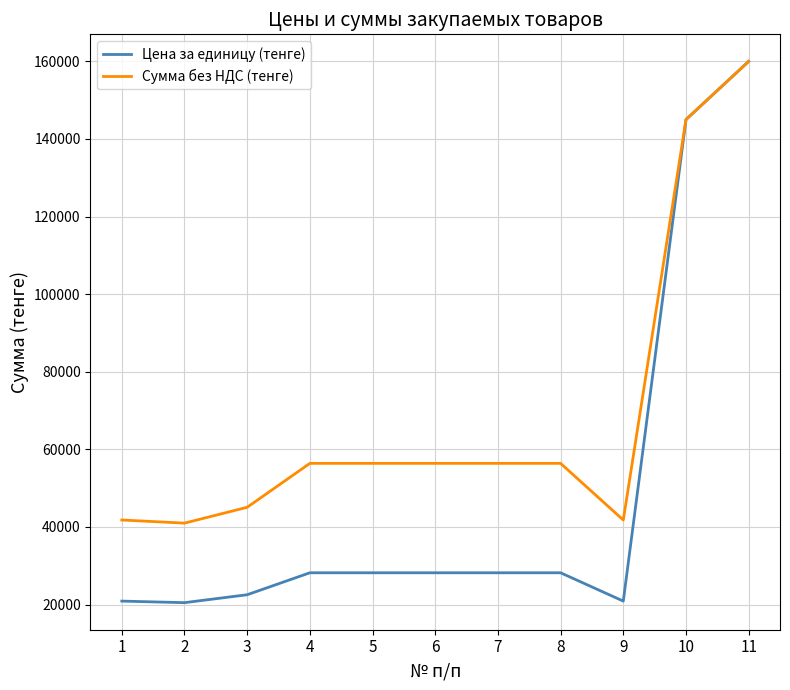

The value of Сумма без НДС (тенге) at 5 is 33841. True or false?

False